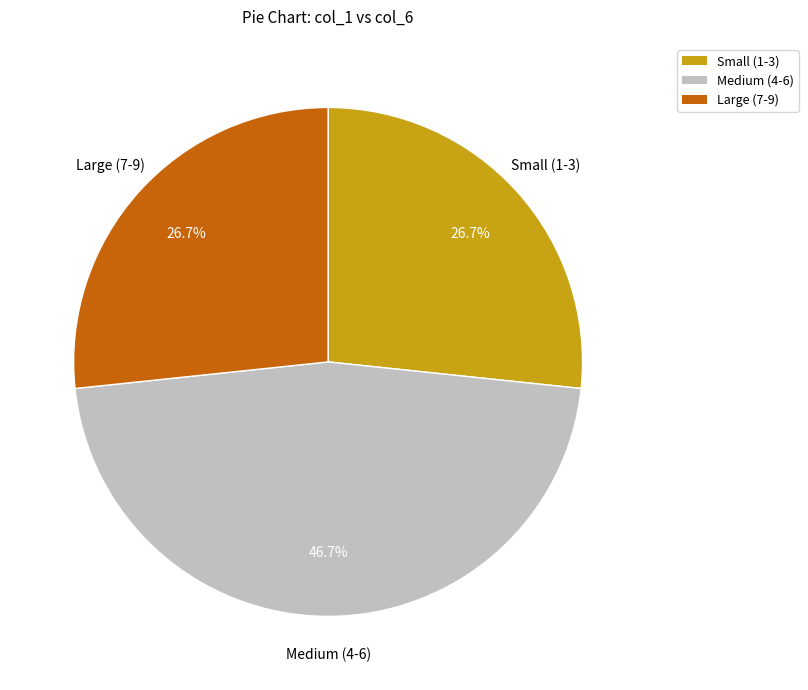

Is there any slice that represents more than half of the pie?

No